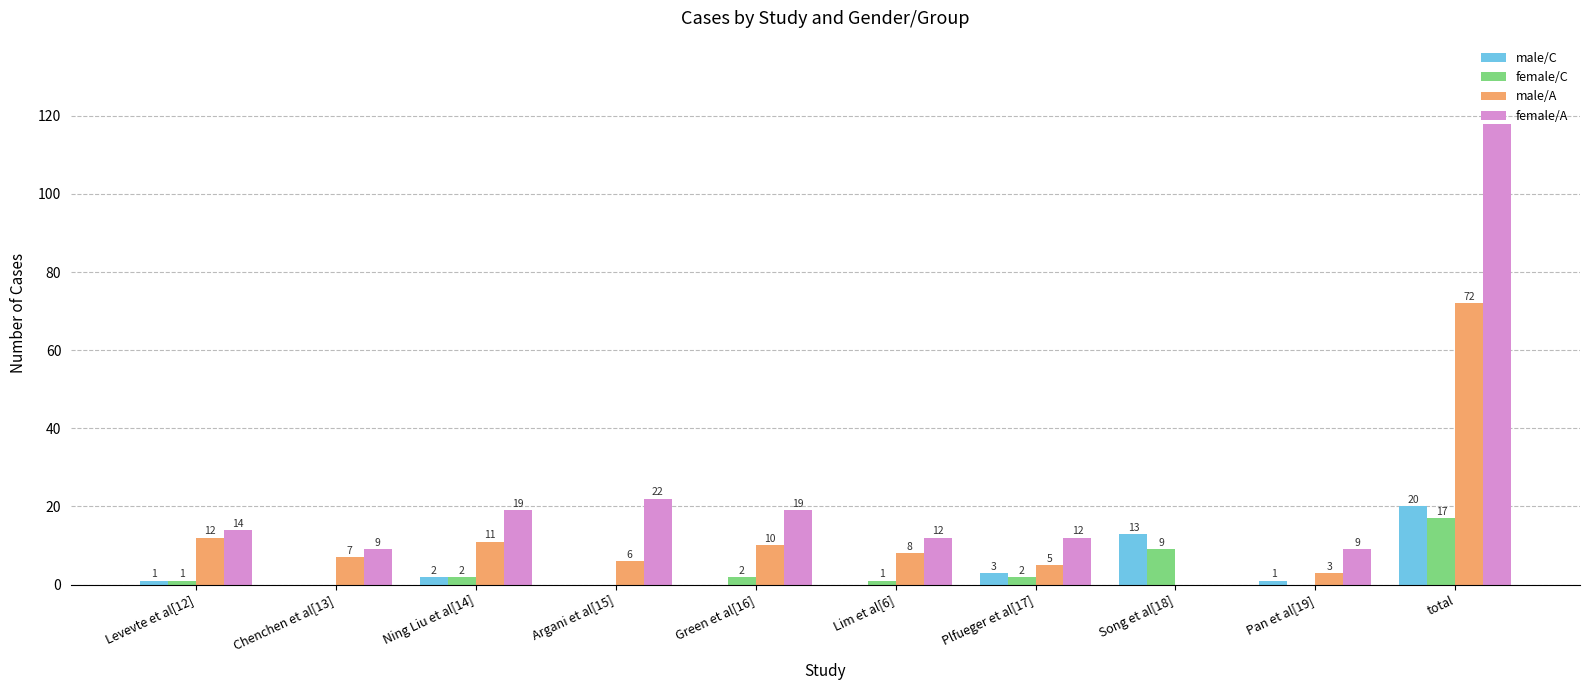

How many values in male/C are above zero?

6